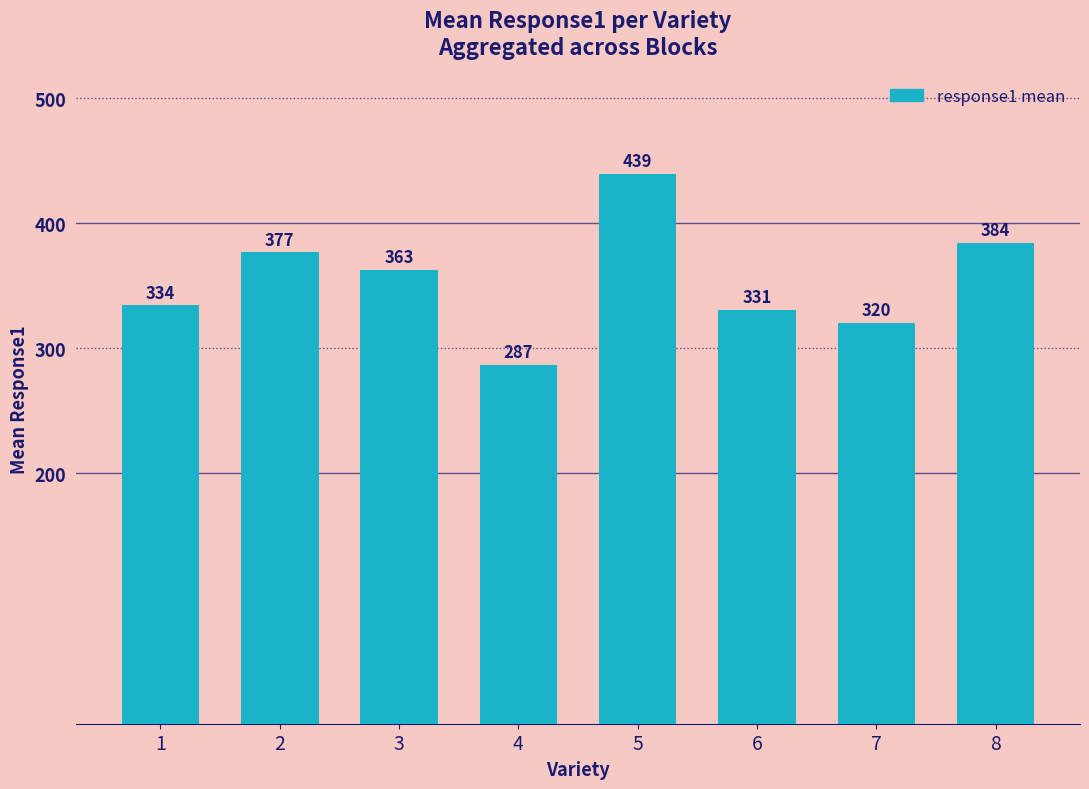

At which category does the chart reach its minimum across all series?

4